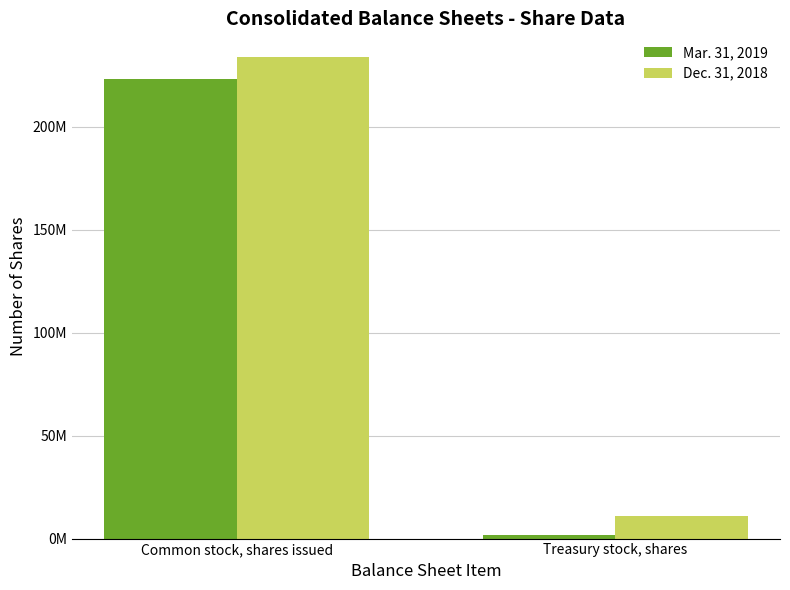

Reading left to right, extract all data points from this chart.

Mar. 31, 2019: Common stock, shares issued=223070183	Treasury stock, shares=1546005
Dec. 31, 2018: Common stock, shares issued=233800903	Treasury stock, shares=10982408